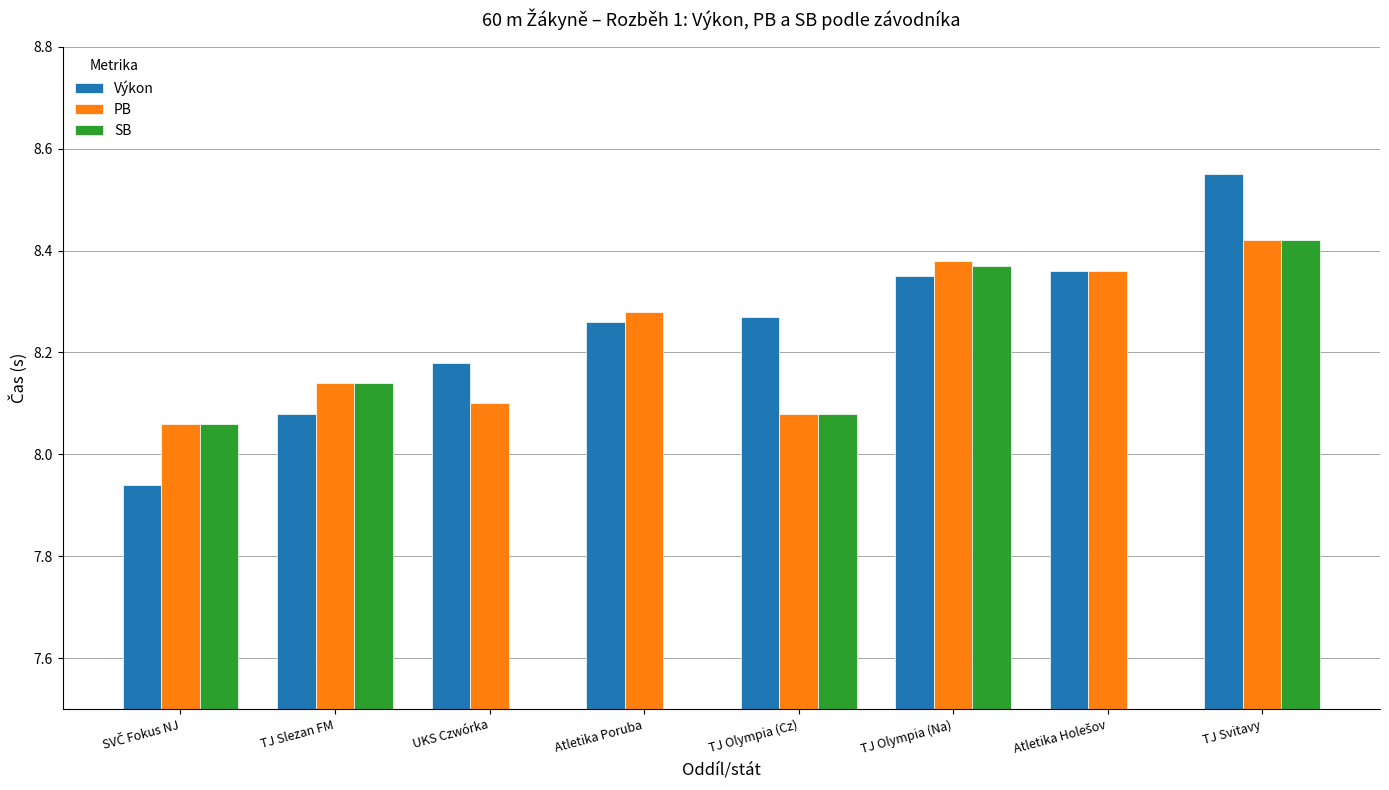

What is the average value of the PB series?

8.2